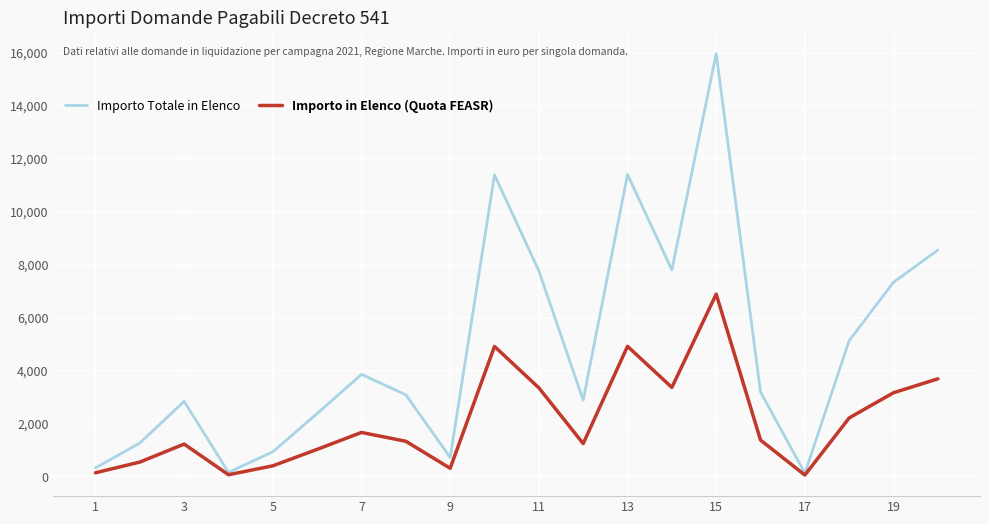

Which series has the largest range (max minus min)?

Importo Totale in Elenco